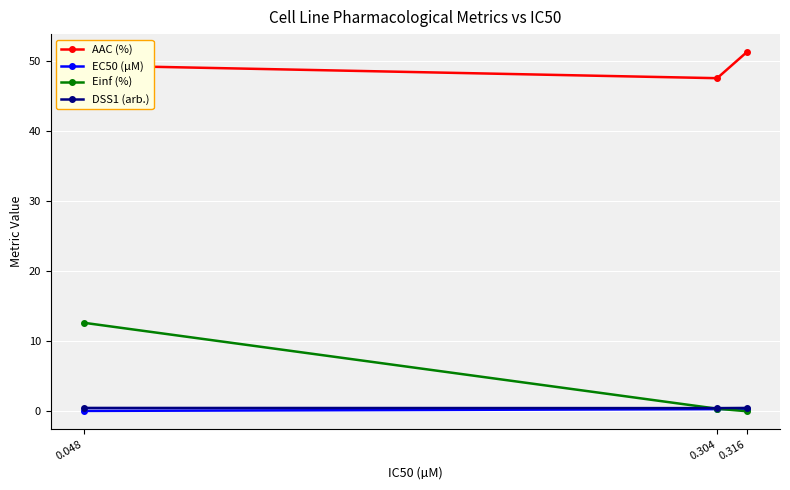

At which category is the sum across all series the highest?

0.048